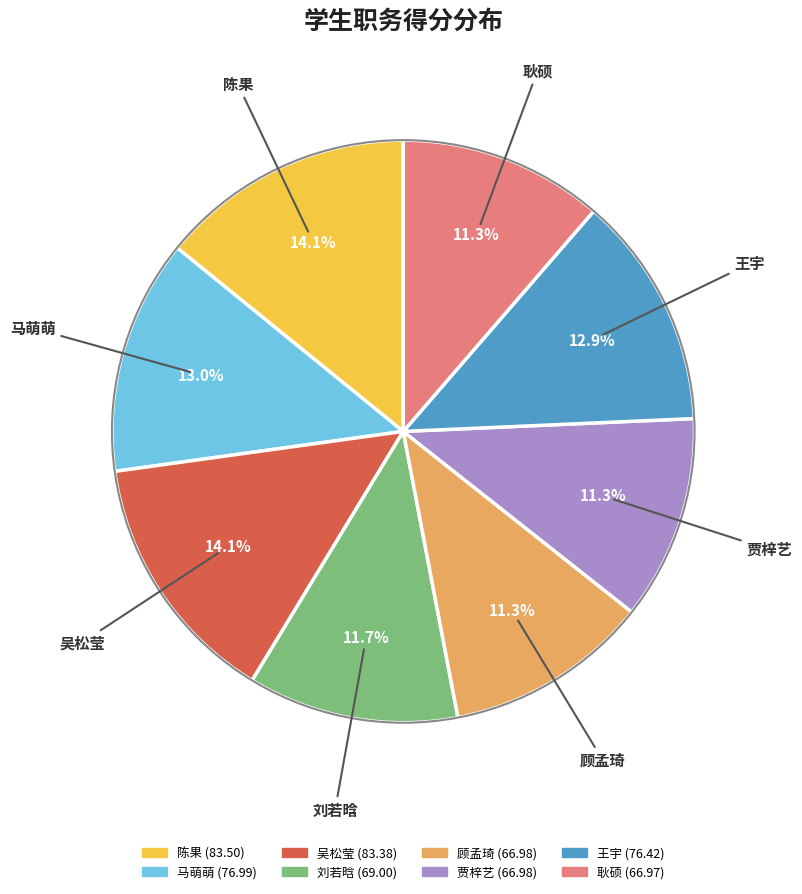

Which has a higher value, 吴松莹 or 贾梓艺?

吴松莹